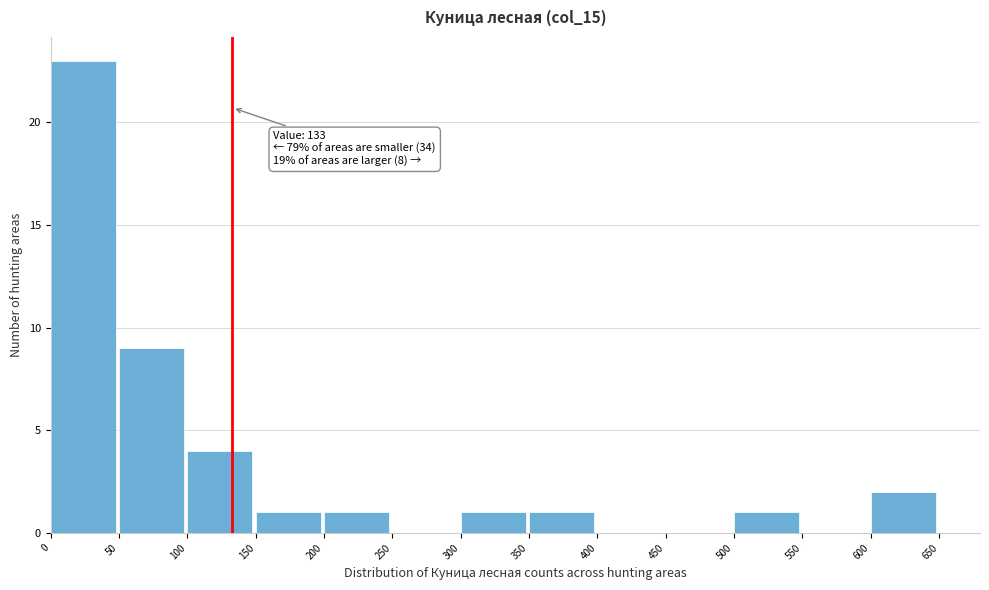

Over which range of the x-axis is the bar tallest?

0 to 50